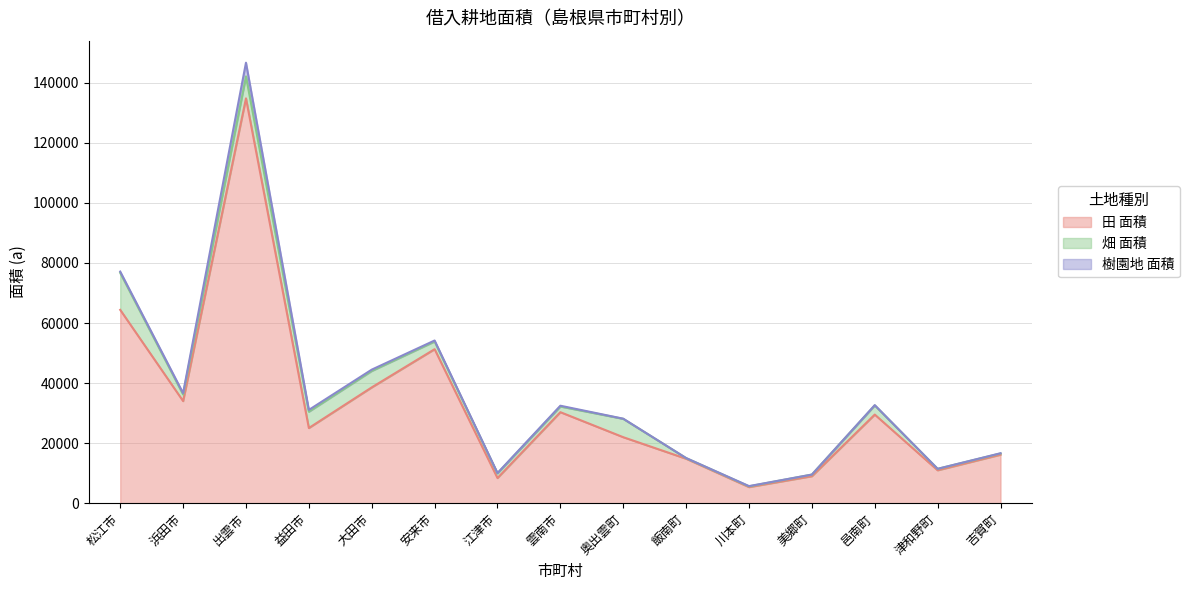

What is the approximate value of 田 面積 at 松江市?

64377